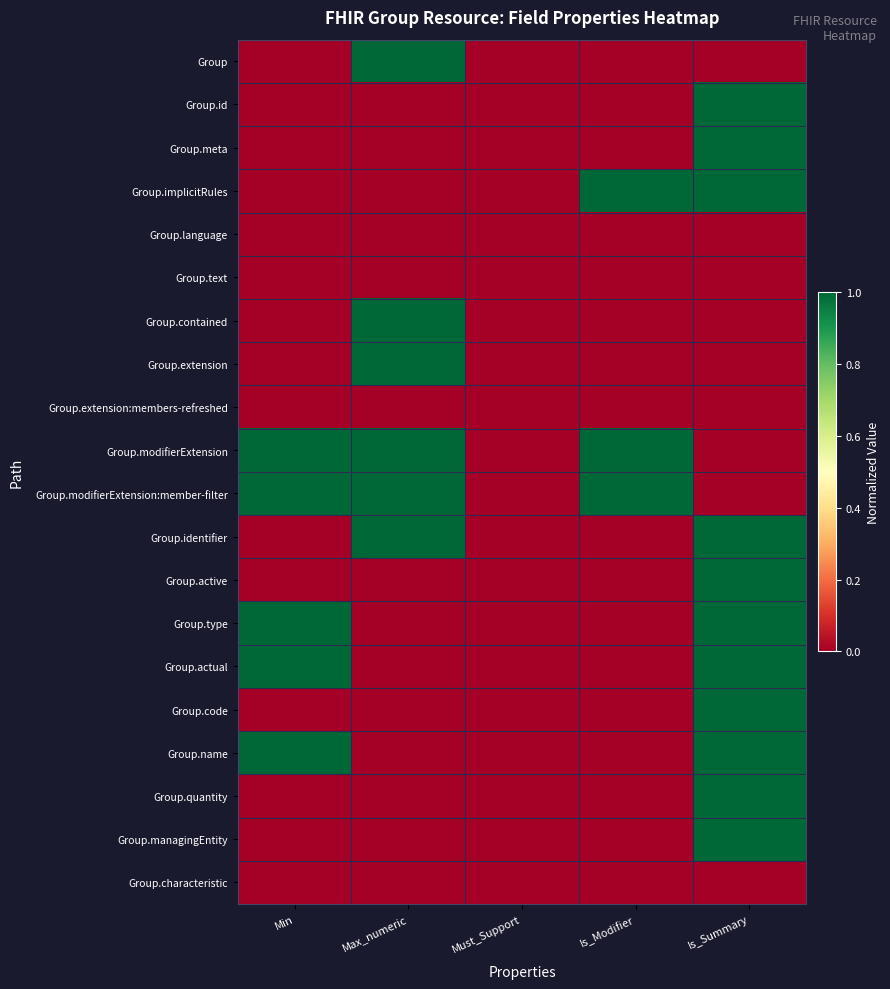

What is the spread (max minus min) of values at Max_numeric?

1.0